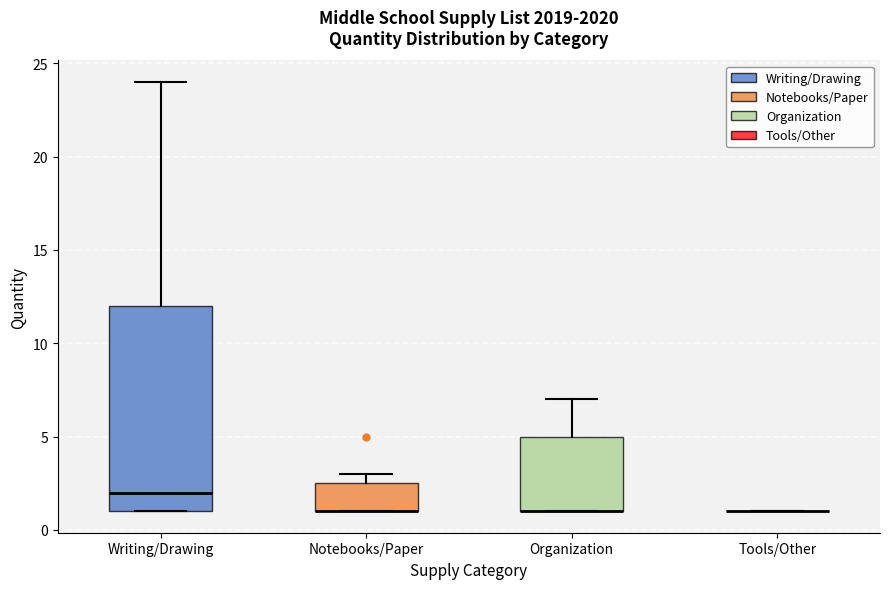

Which box is the tallest, from its lower edge to its upper edge?

Writing/Drawing